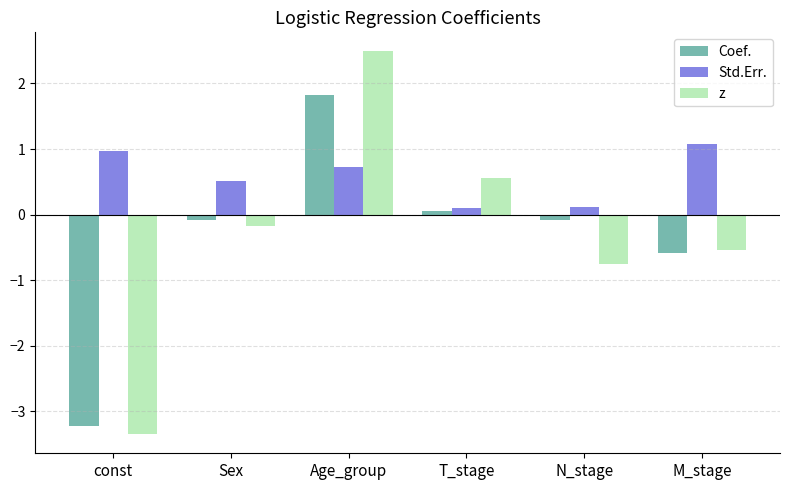

What is the label of the 6th bar from the right?

const